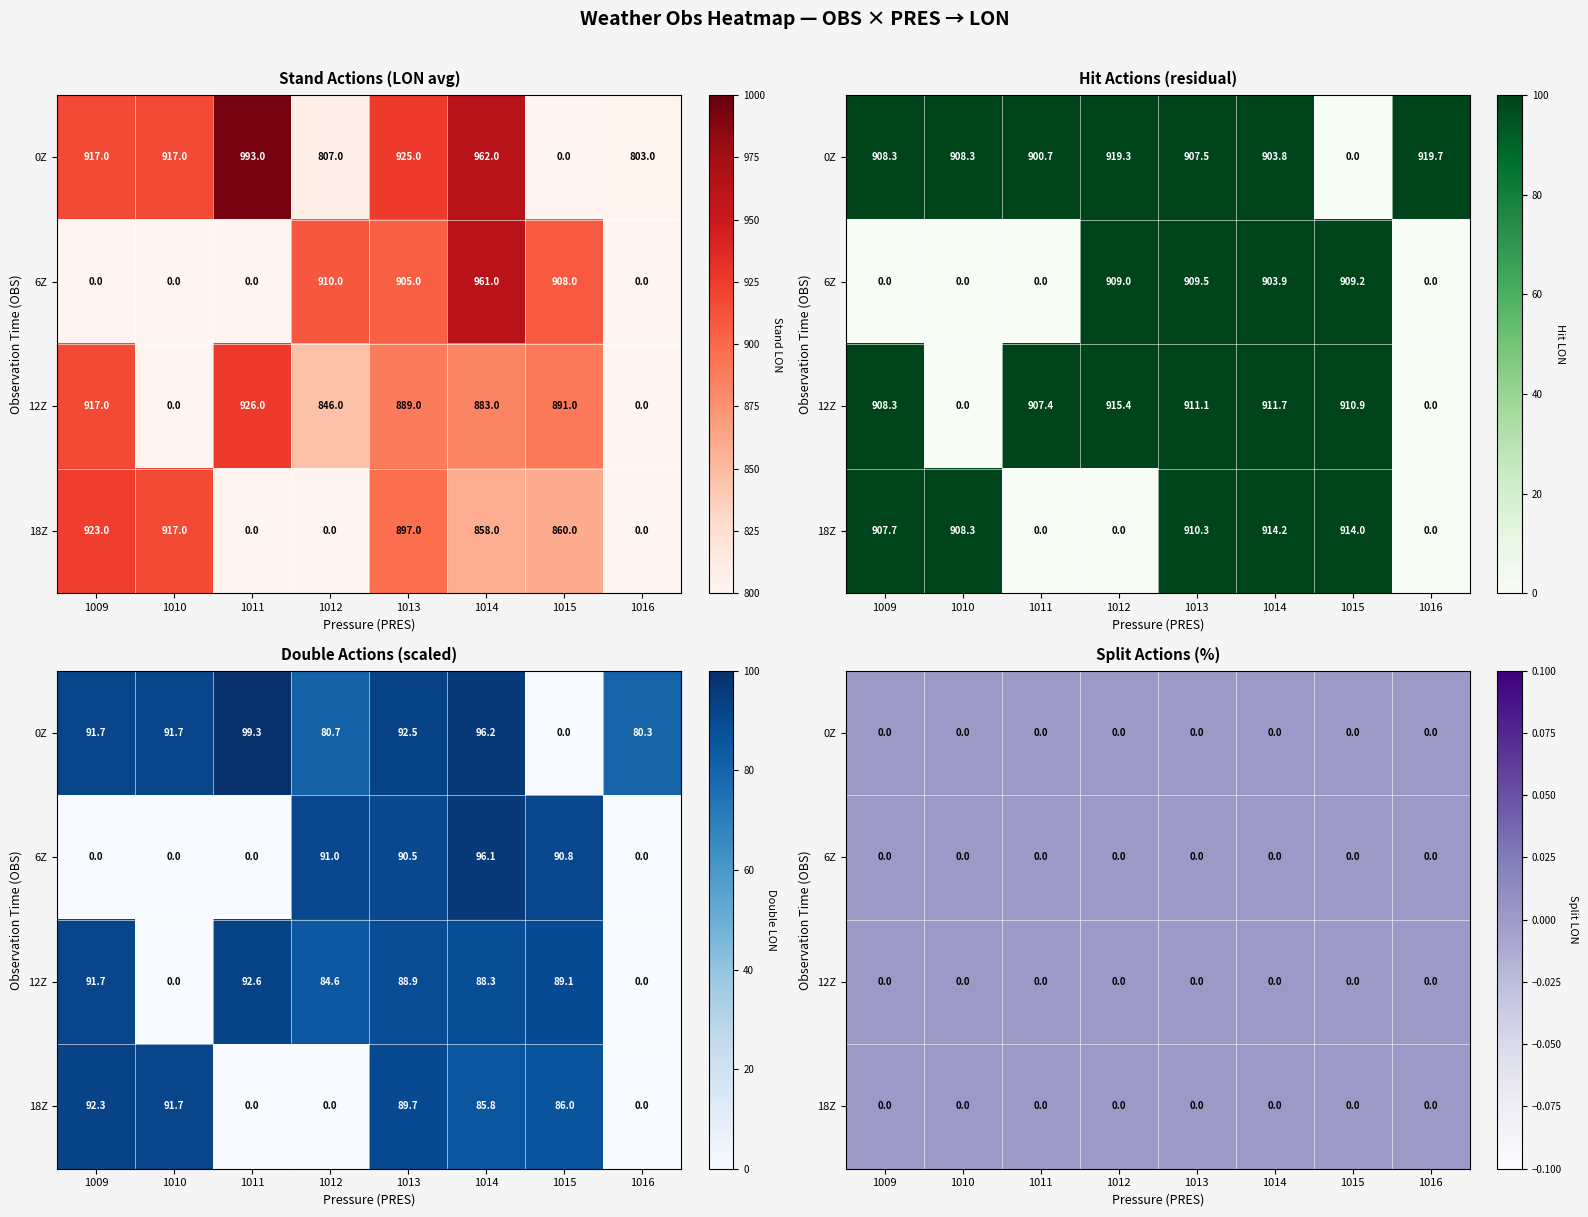

The 6Z series shows 0.0 at 1016. True or false?

True